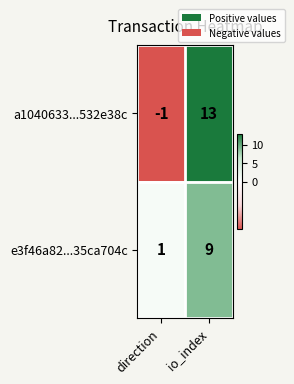

Reading left to right, list all the values displayed in this chart.

a1040633...532e38c: -1	13
e3f46a82...35ca704c: 1	9